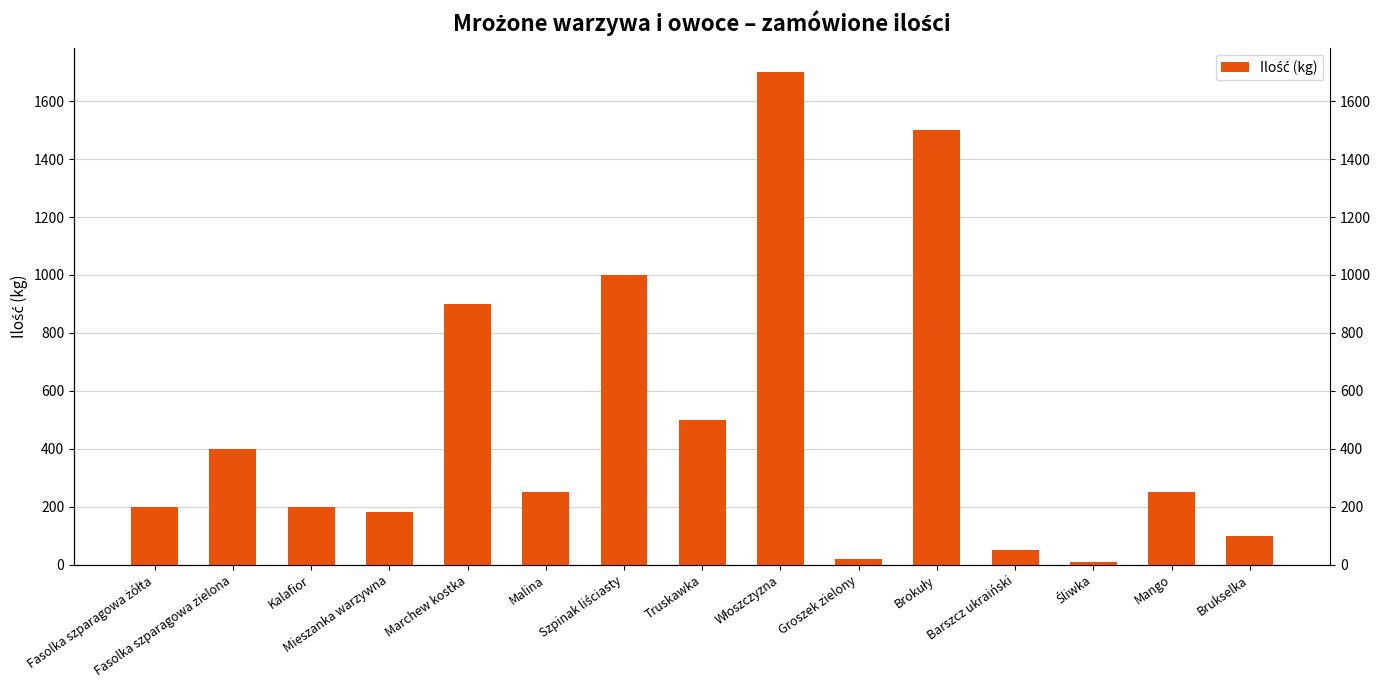

Reading left to right, extract all data points from this chart.

200	400	200	180	900	250	1000	500	1700	20	1500	50	10	250	100